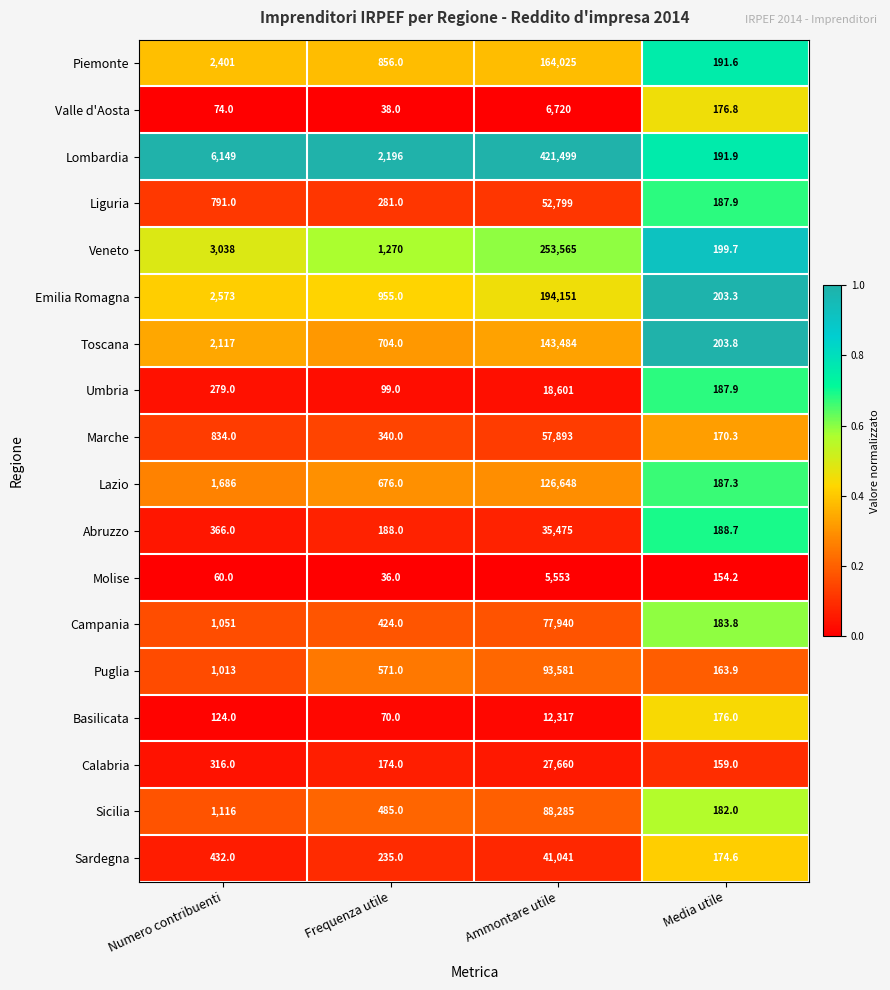

Which series has the widest spread of values?

Lombardia